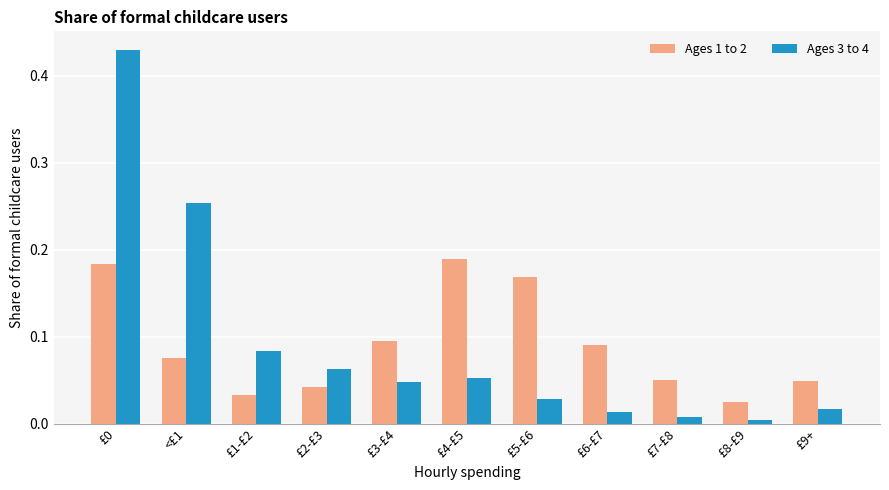

Between £1-£2 and £9+, which series saw the biggest shift?

Ages 3 to 4